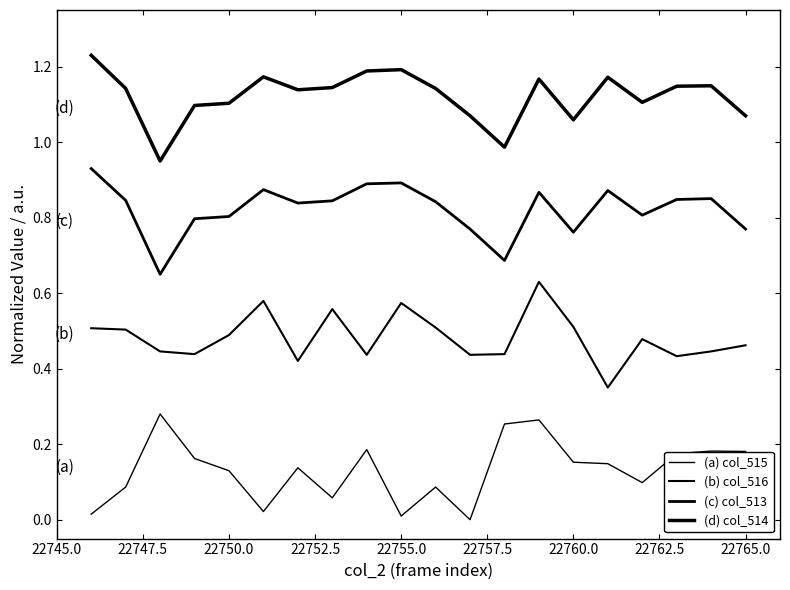

What is the difference between the maximum and minimum values in the (a) col_515 series?

0.3